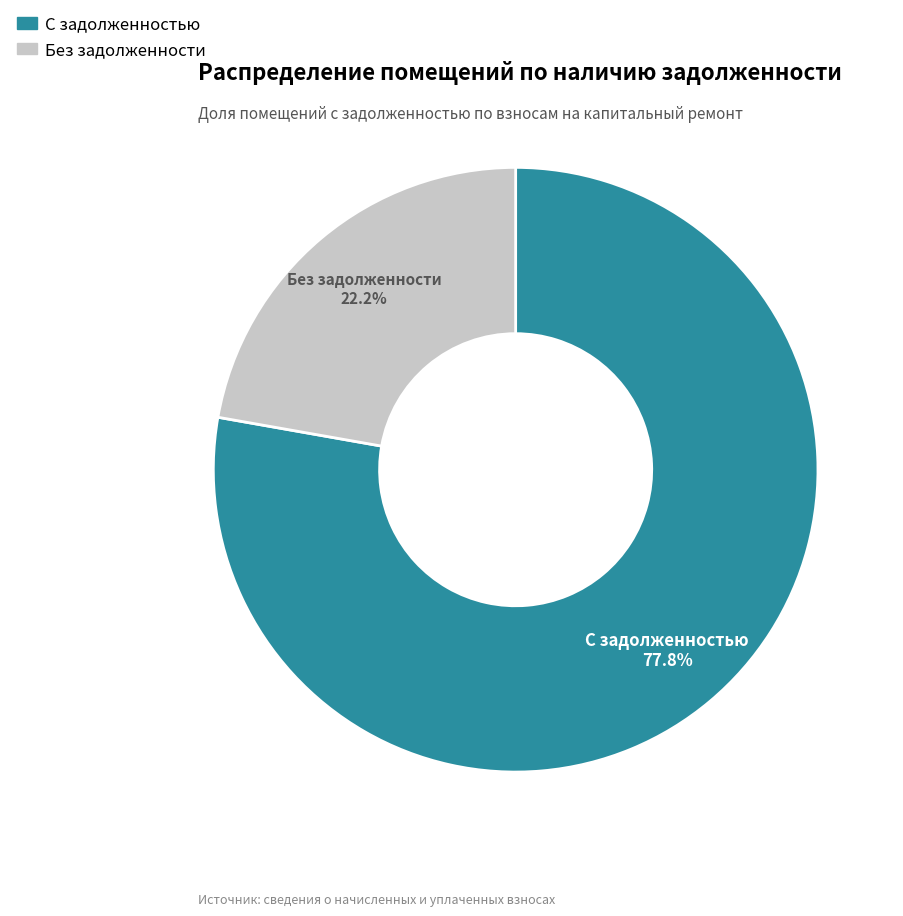

Does any single category account for the majority?

Yes